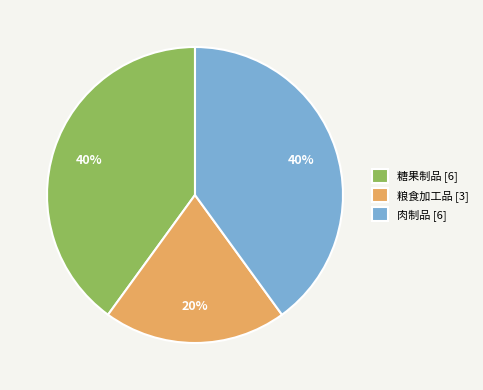

Is the sum of 糖果制品 [6] and 肉制品 [6] greater than half?

Yes